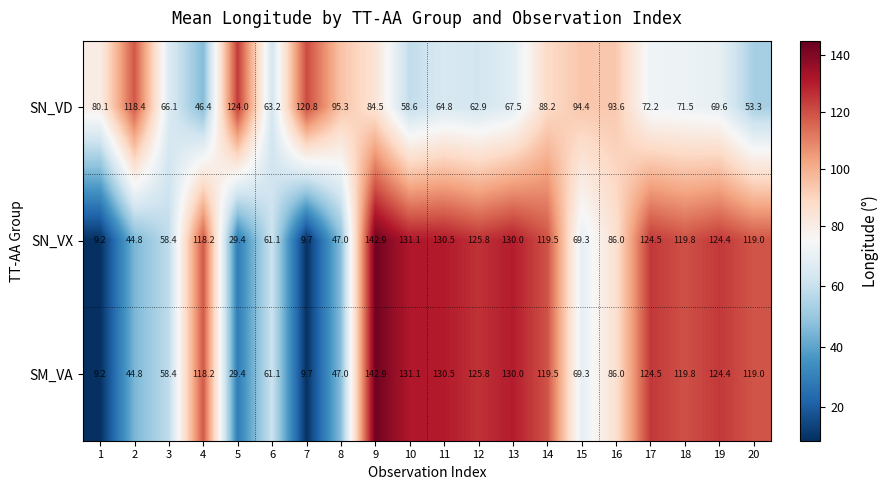

At which category is the sum across all series the highest?

9